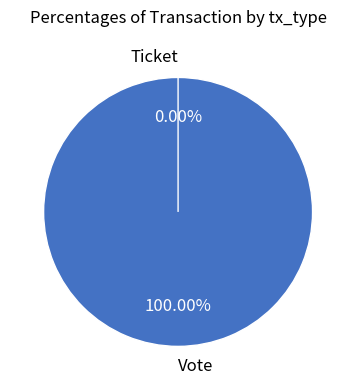

What percentage do Vote and Ticket together represent?

100.0%